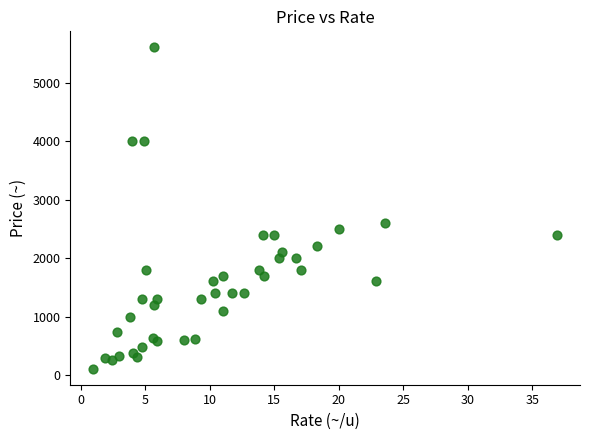

What Y value in the scatter plot is closest to 2855?

2600